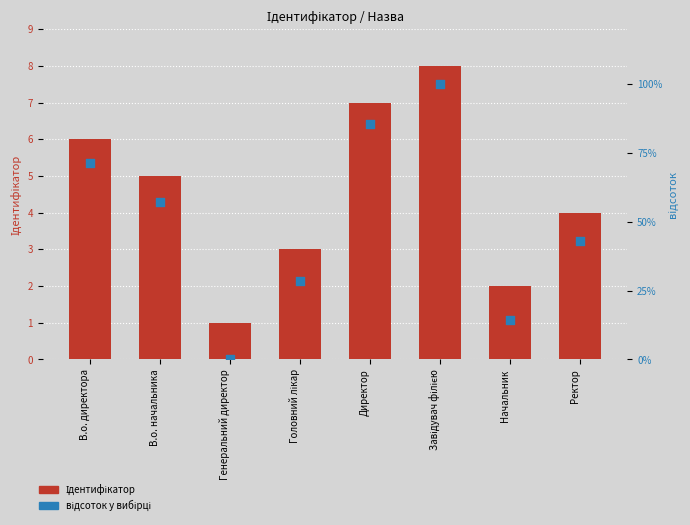

Is the value of Ідентифікатор at Генеральний директор greater than the value of відсоток у вибірці at Ректор?

No